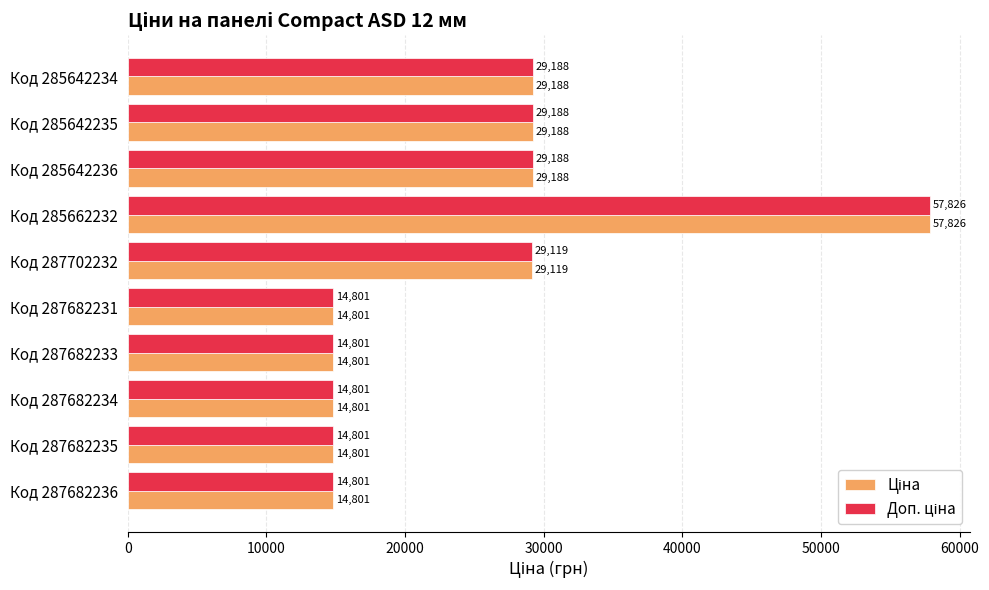

What is the maximum value shown in the chart?

57826.2